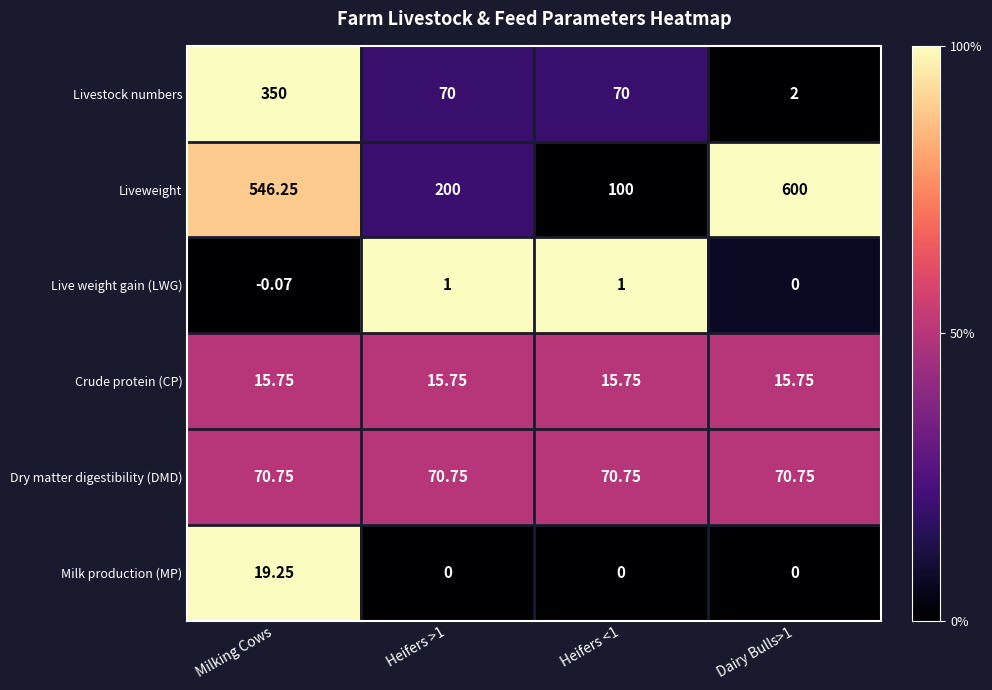

How many series are shown in this chart?

6